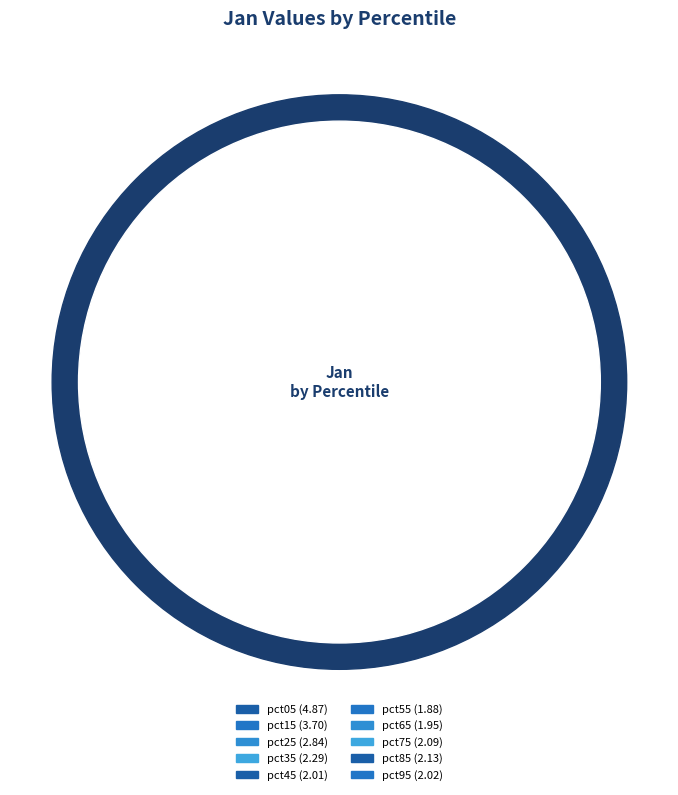

What percentage do pct15 and pct95 together represent?

22.2%